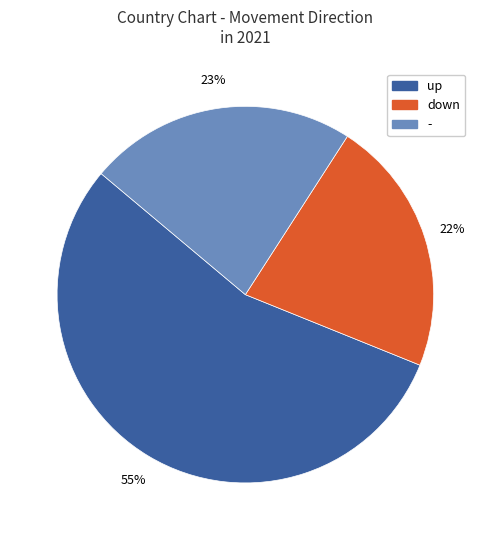

Which category has the smallest portion of the pie?

down